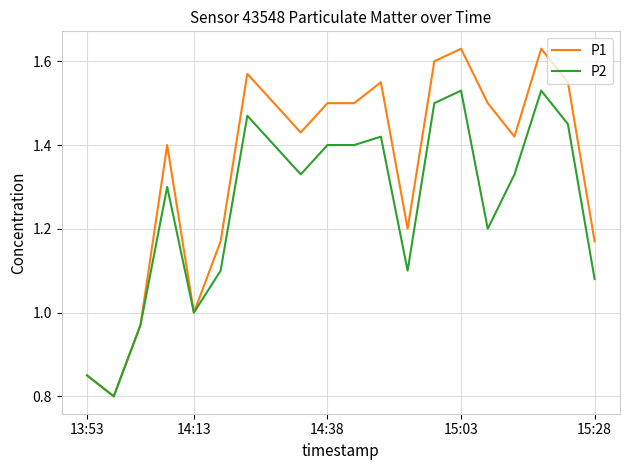

List the series in order of their peak value, highest first.

P1, P2